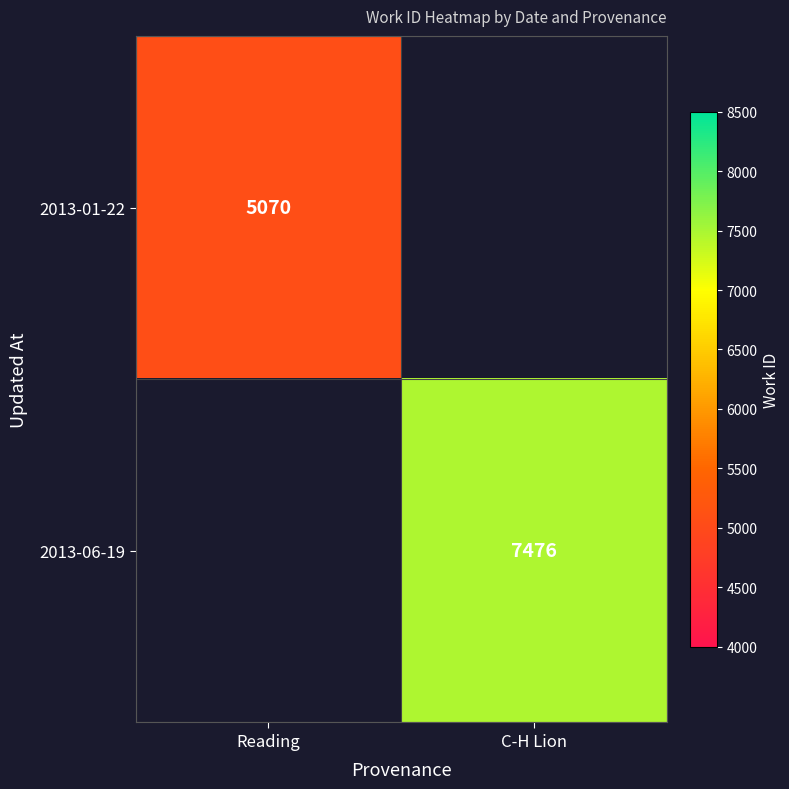

True or false: 2013-06-19 has a value of 7476 at C-H Lion.

True